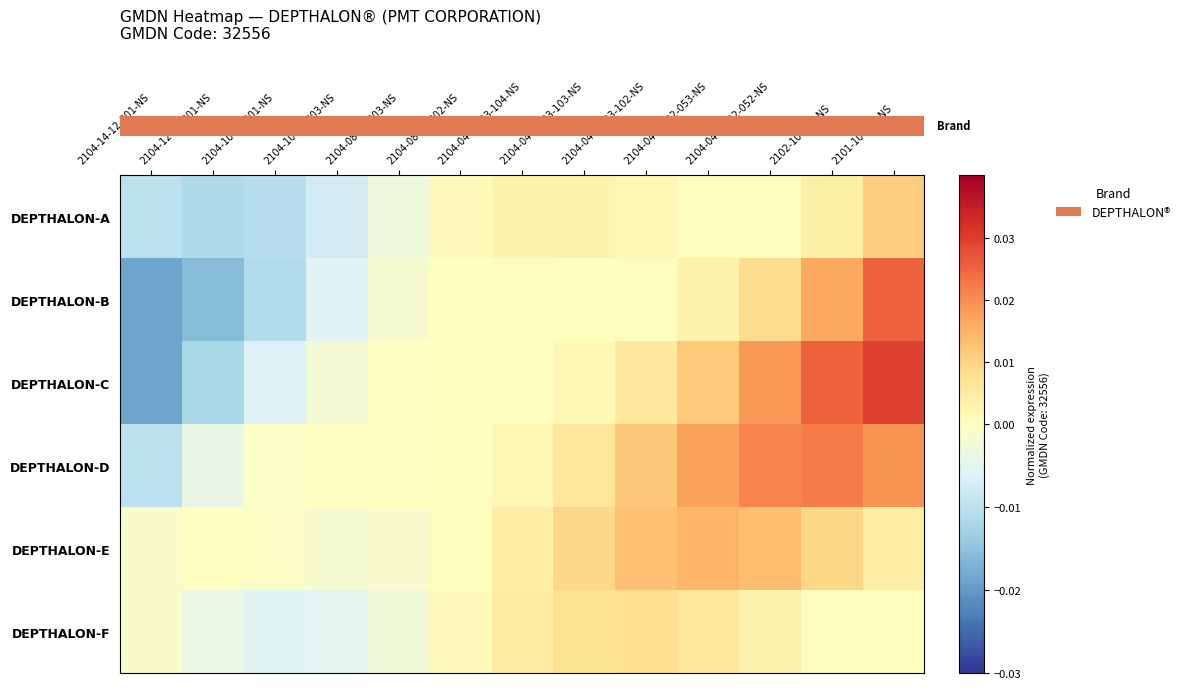

How many data points does each series have?

13